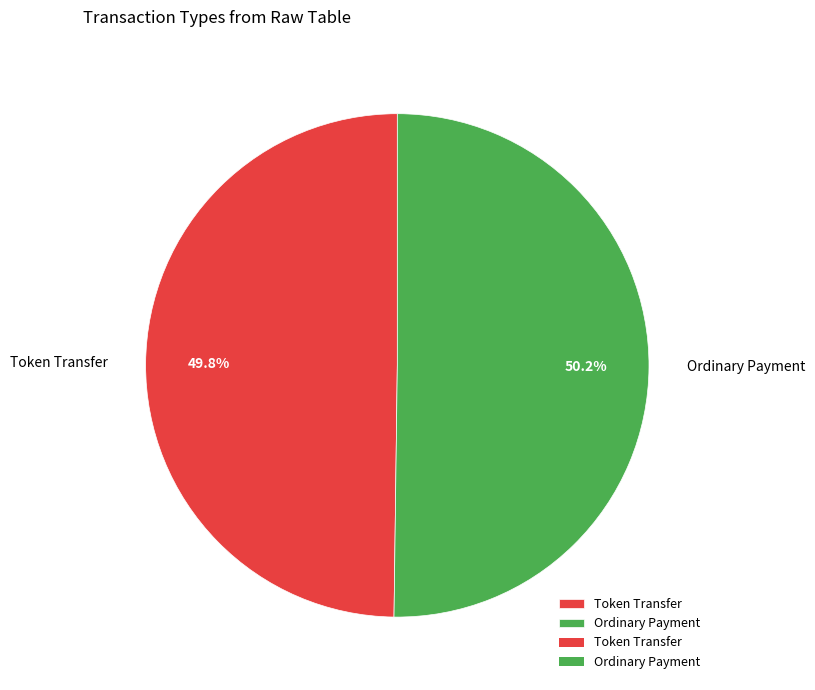

Is it true that Token Transfer is 35% of the pie?

False